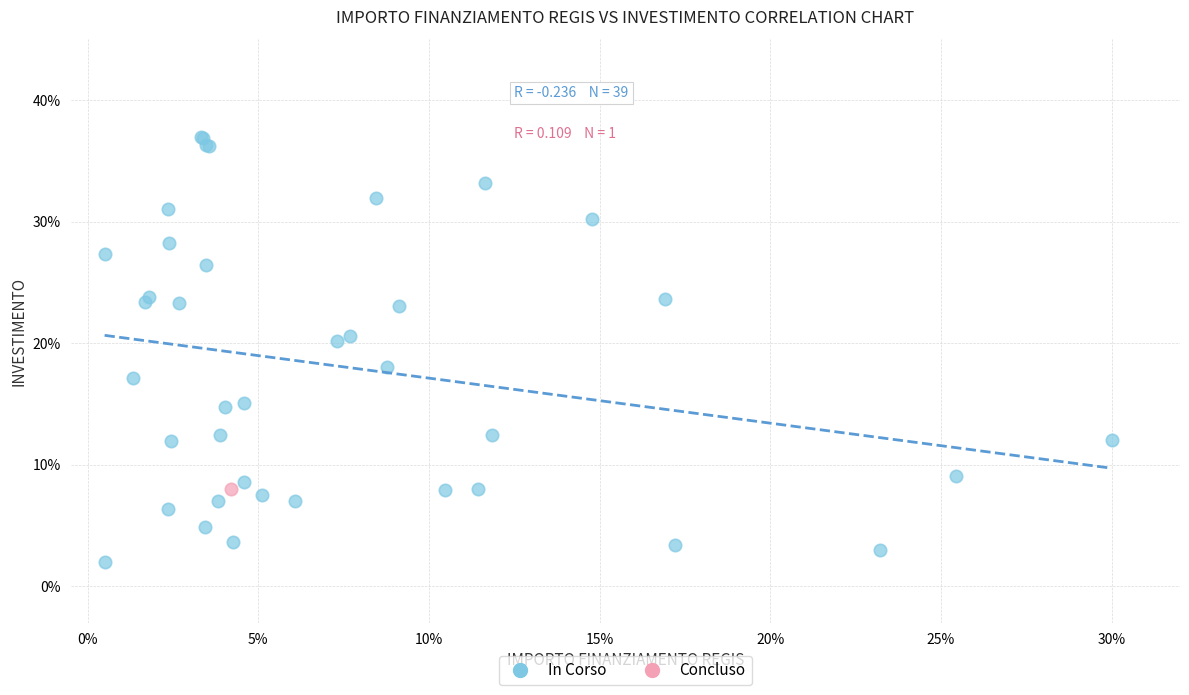

What are all the series names shown in the legend?

In Corso, Concluso